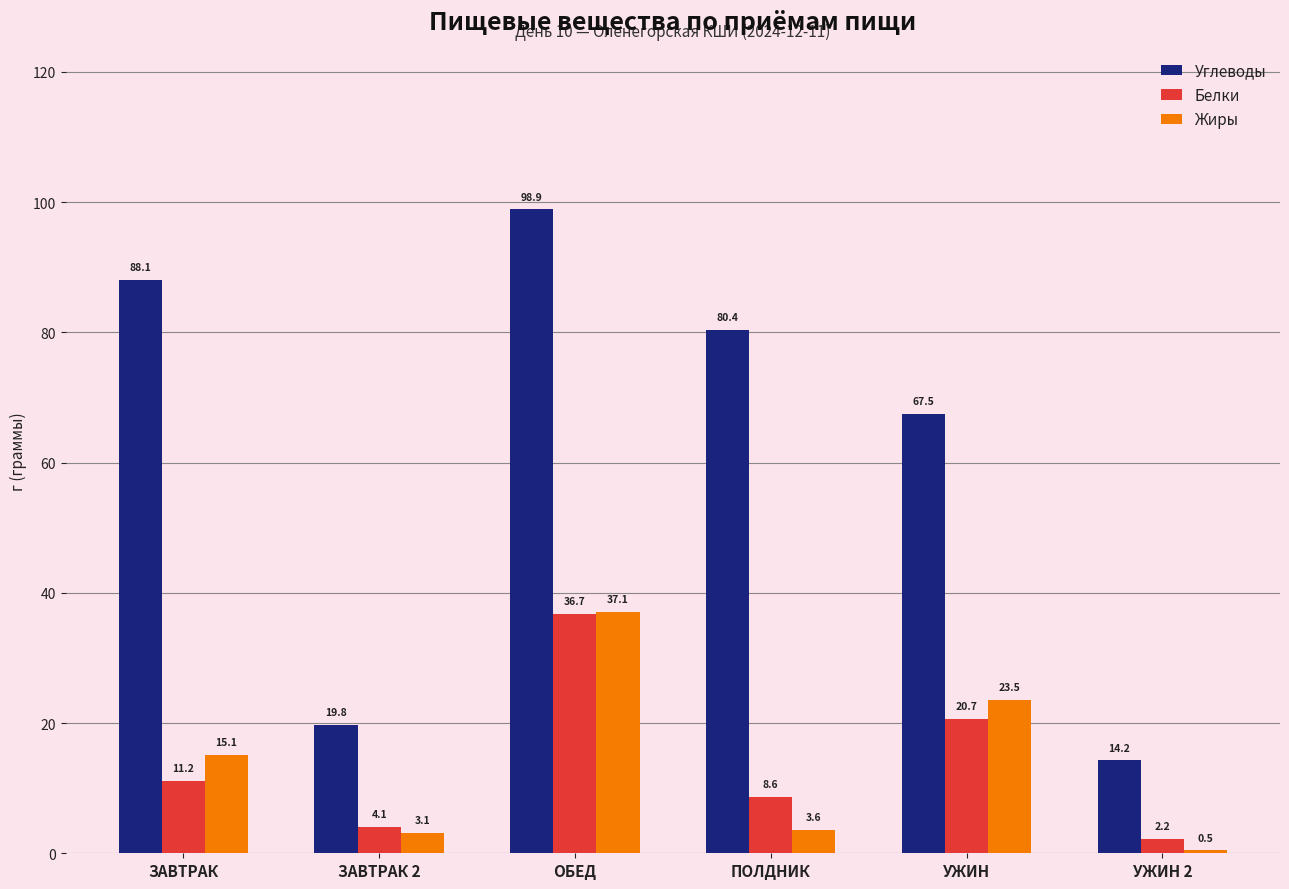

Are the bars grouped side by side (vs. stacked)?

Yes